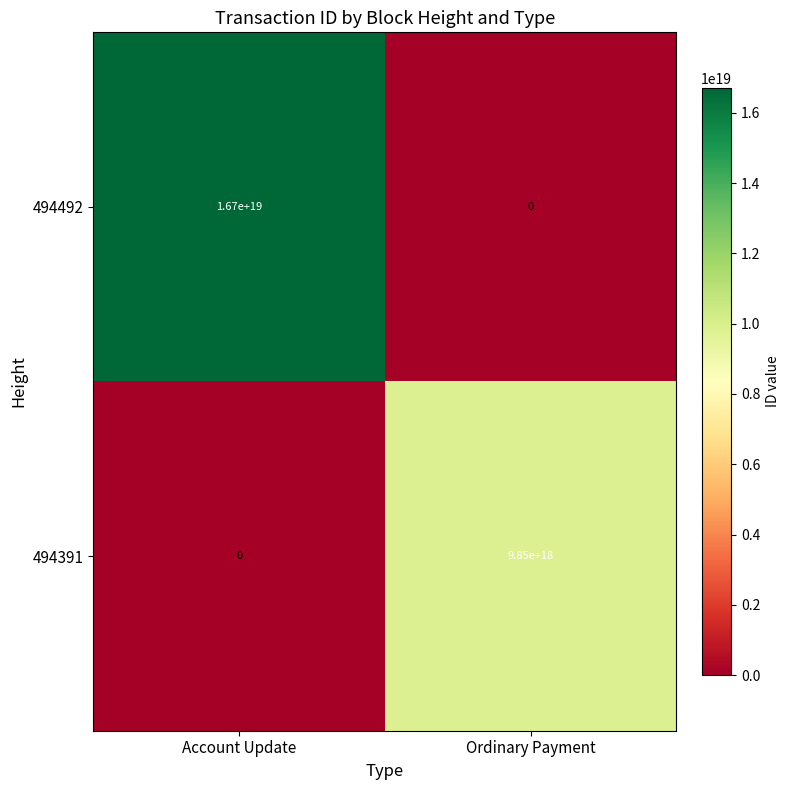

At which category is the sum across all series the highest?

Account Update